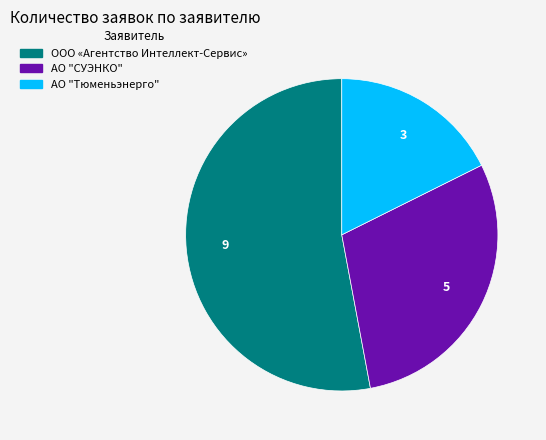

Is the sum of АО "Тюменьэнерго" and ООО «Агентство Интеллект-Сервис» greater than half?

Yes